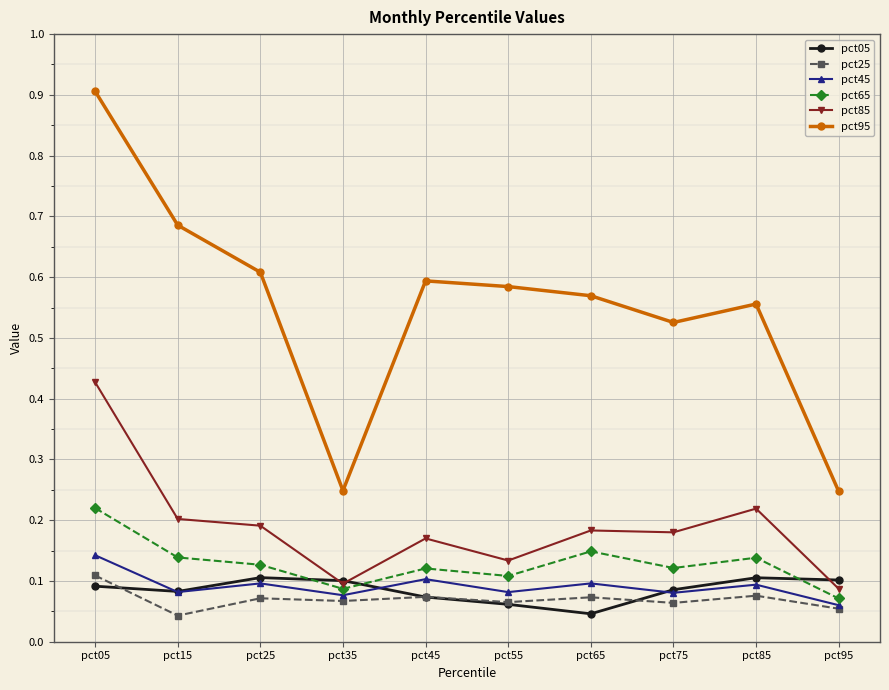

Does the chart have visible grid lines?

Yes